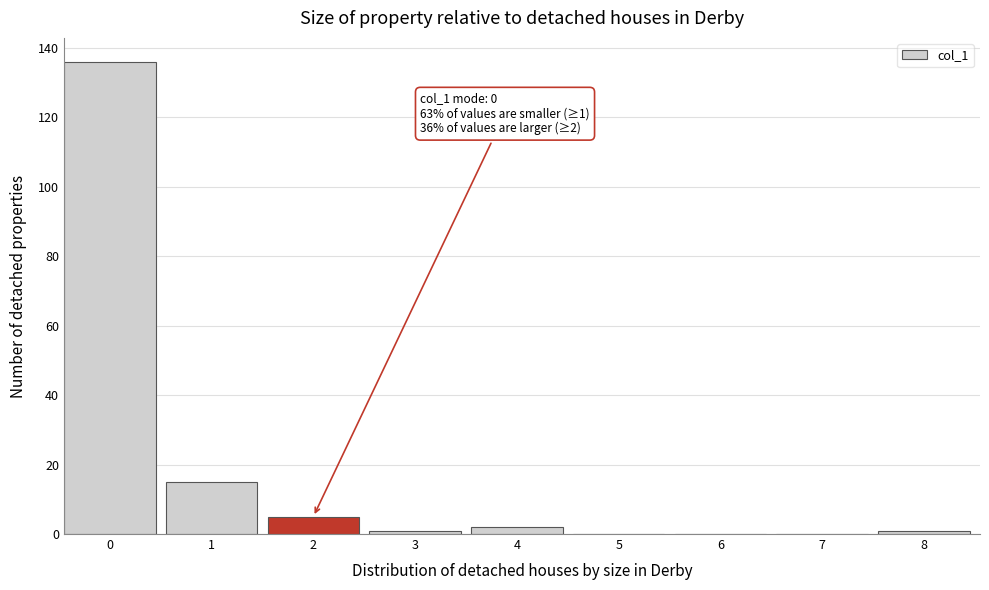

Reading right to left, list all the values displayed in this chart.

8=1	7=0	6=0	5=0	4=2	3=1	2=5	1=15	0=136